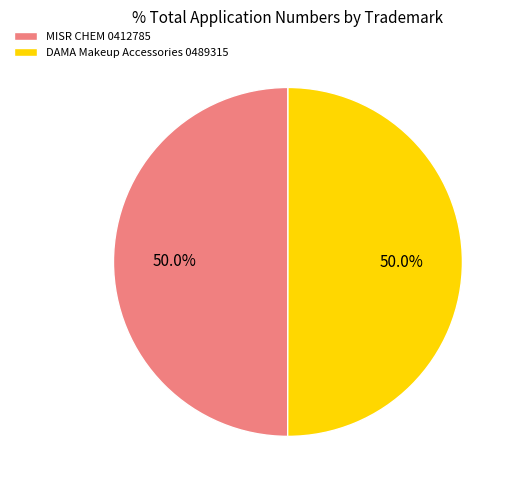

What is the ratio of the value at DAMA Makeup Accessories 0489315 to the value at MISR CHEM 0412785?

1.0